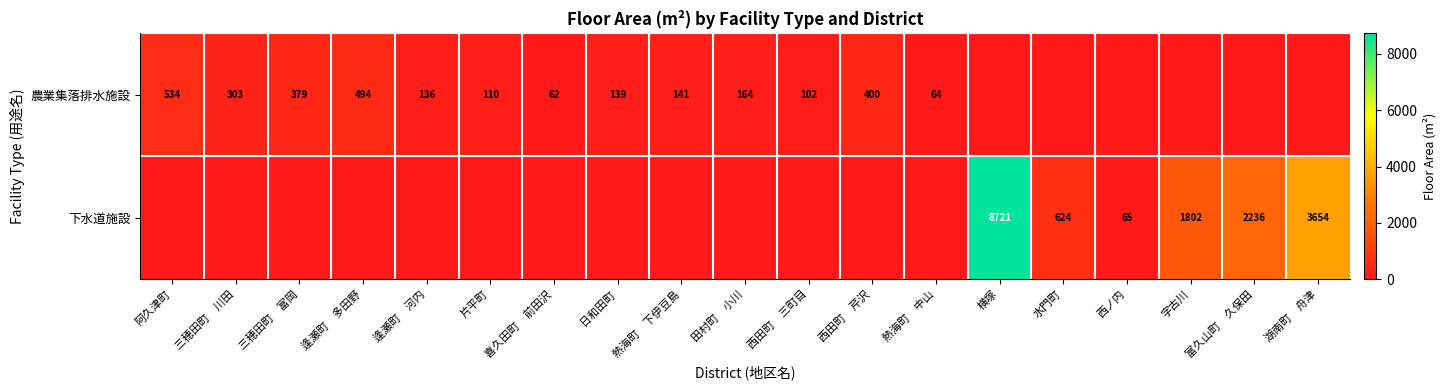

What is the difference between the 農業集落排水施設 values at 逢瀬町　河内 and 逢瀬町　多田野?

358